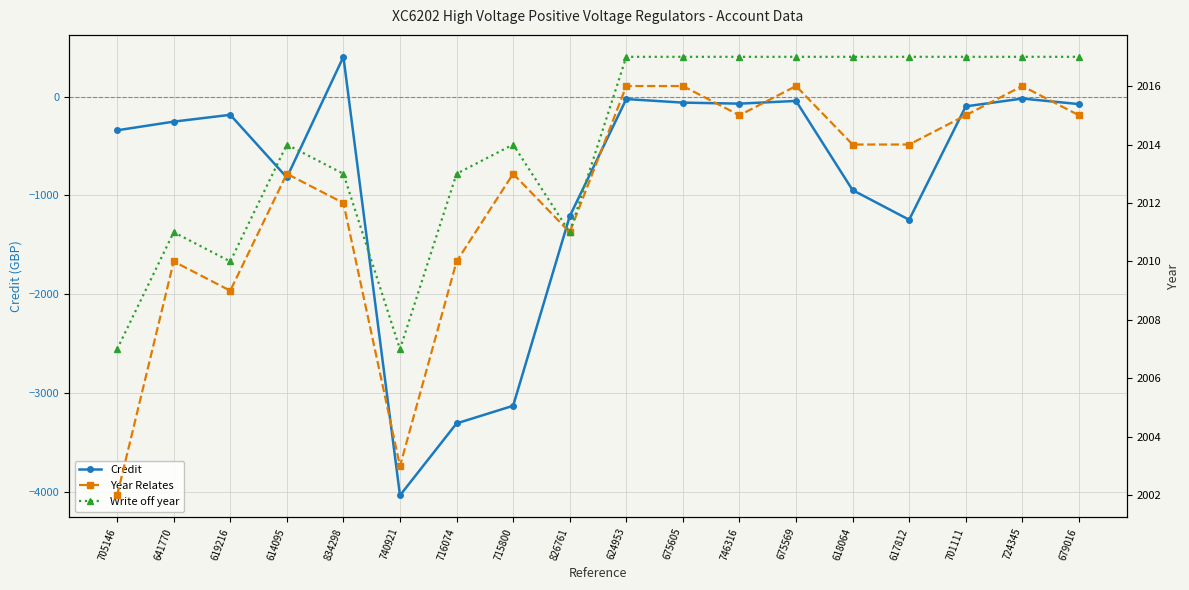

True or false: Credit and Write off year cross at least once.

False